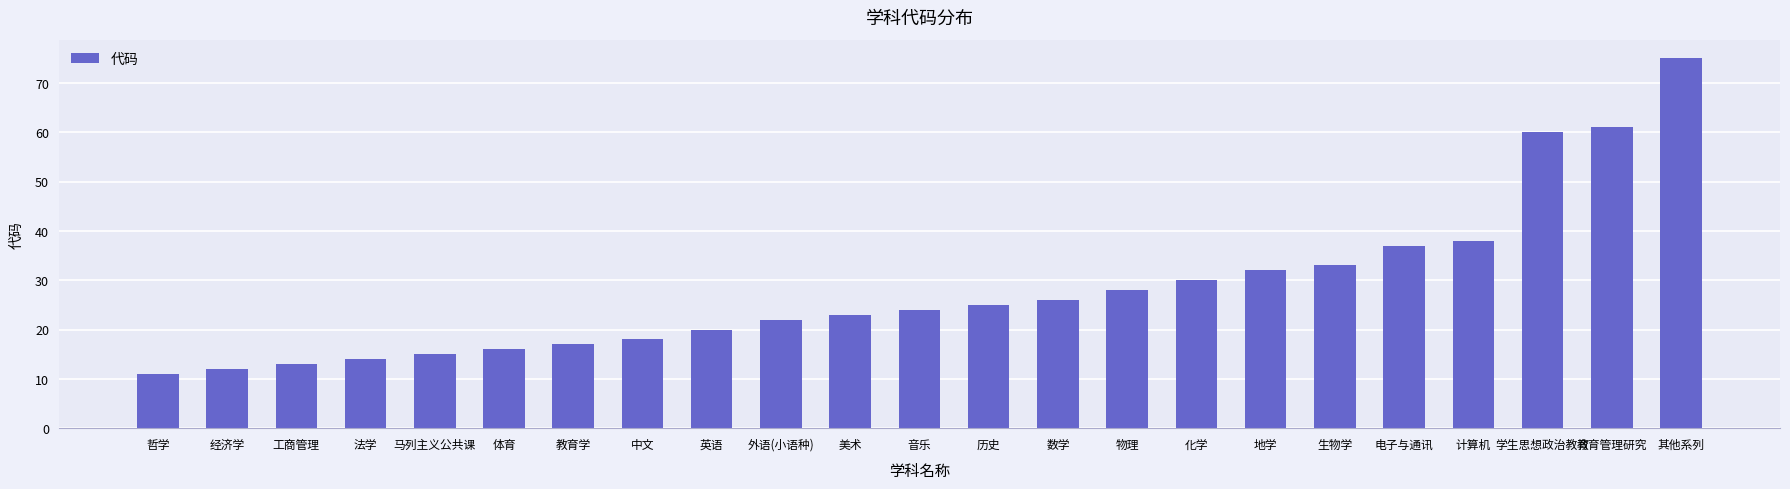

Reading right to left, transcribe all the data shown in this chart.

75	61	60	38	37	33	32	30	28	26	25	24	23	22	20	18	17	16	15	14	13	12	11